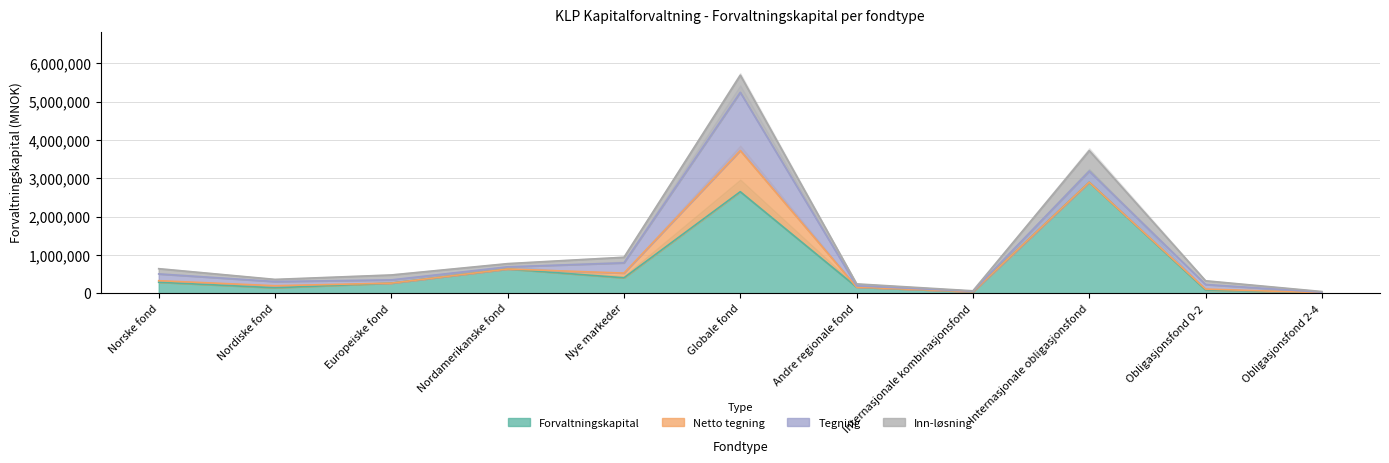

True or false: Tegning has more than 2 interior local peaks.

False